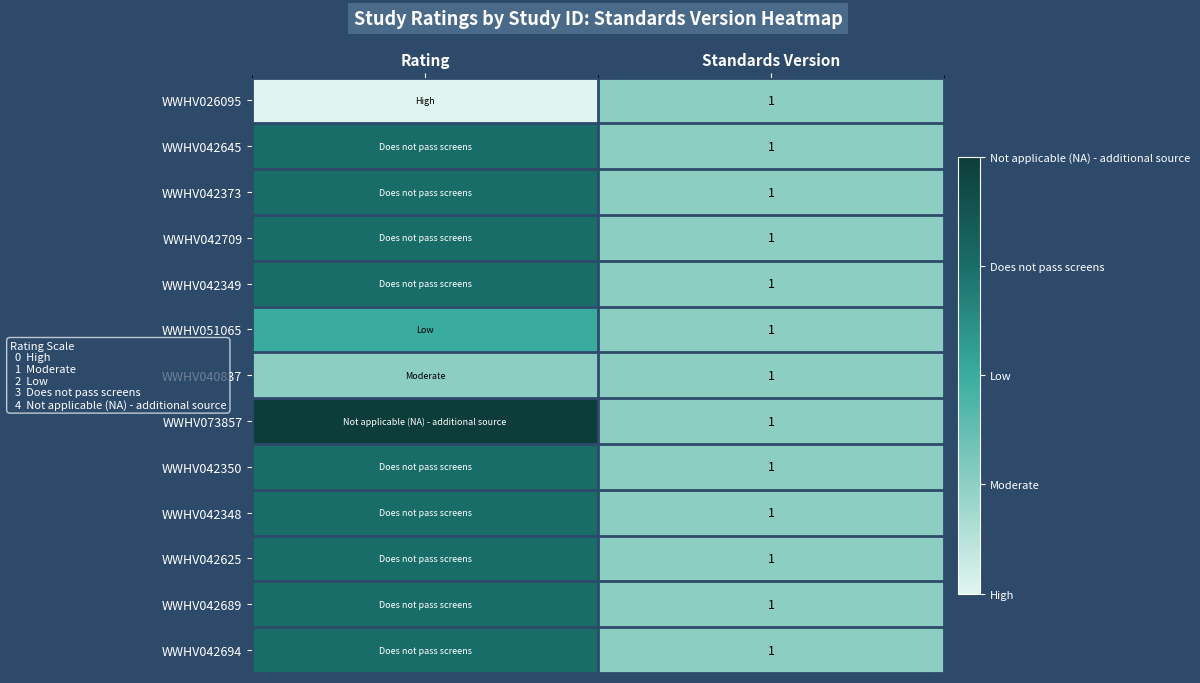

What is the total value across all series at Standards Version?

13